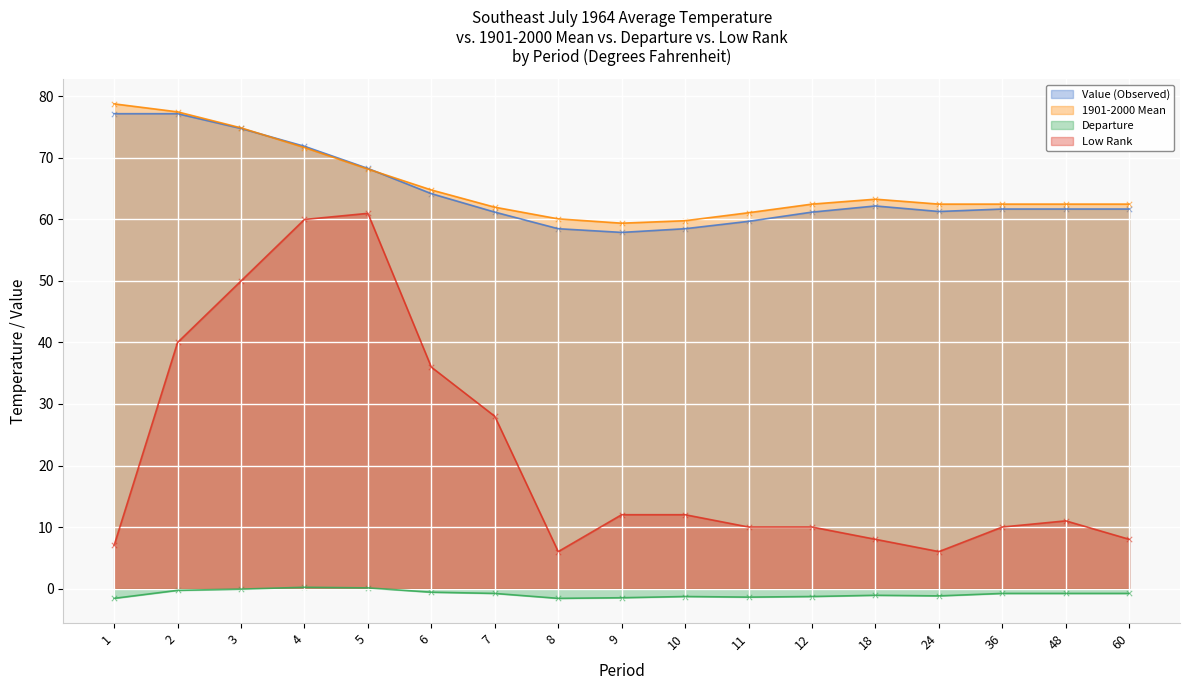

What are all the series names shown in the legend?

Value (Observed), 1901-2000 Mean, Departure, Low Rank